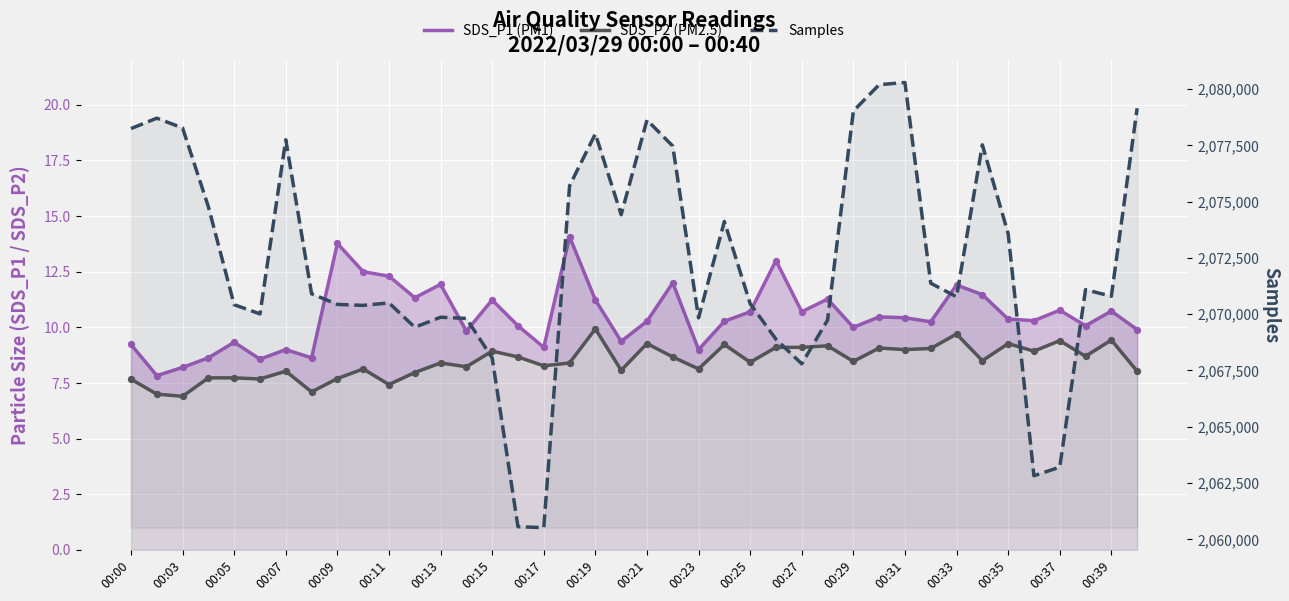

Which series contains the highest Y value?

Samples